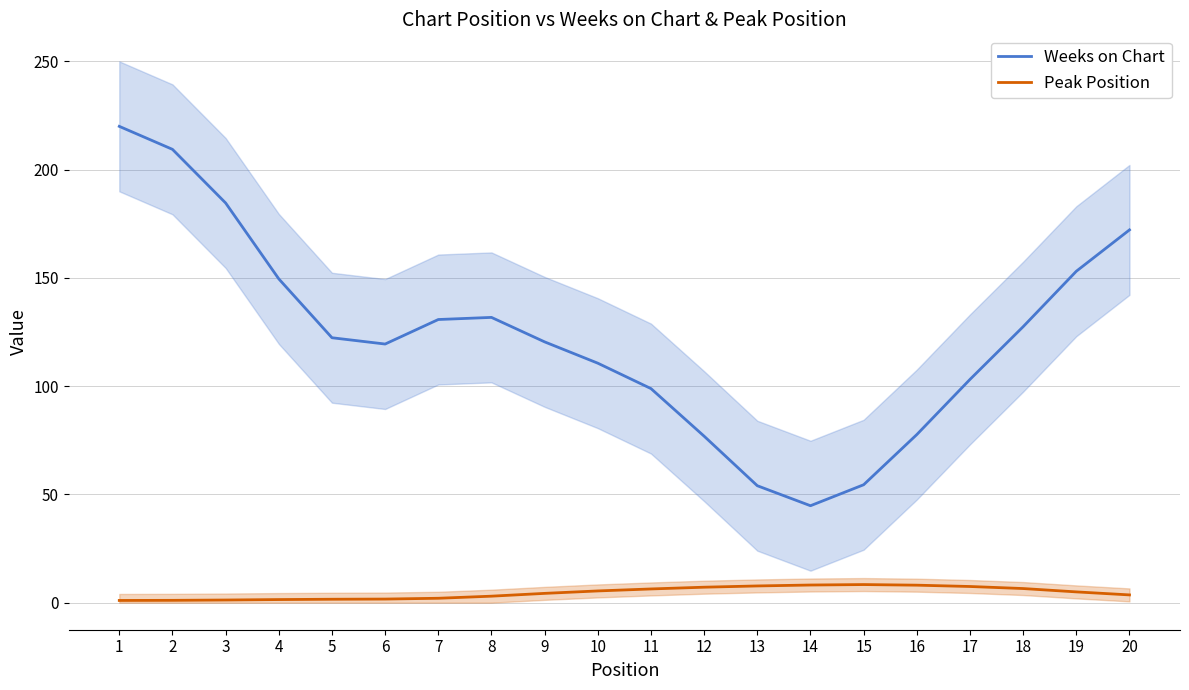

What is the value of the Weeks on Chart point at the 13th from the left?

54.0